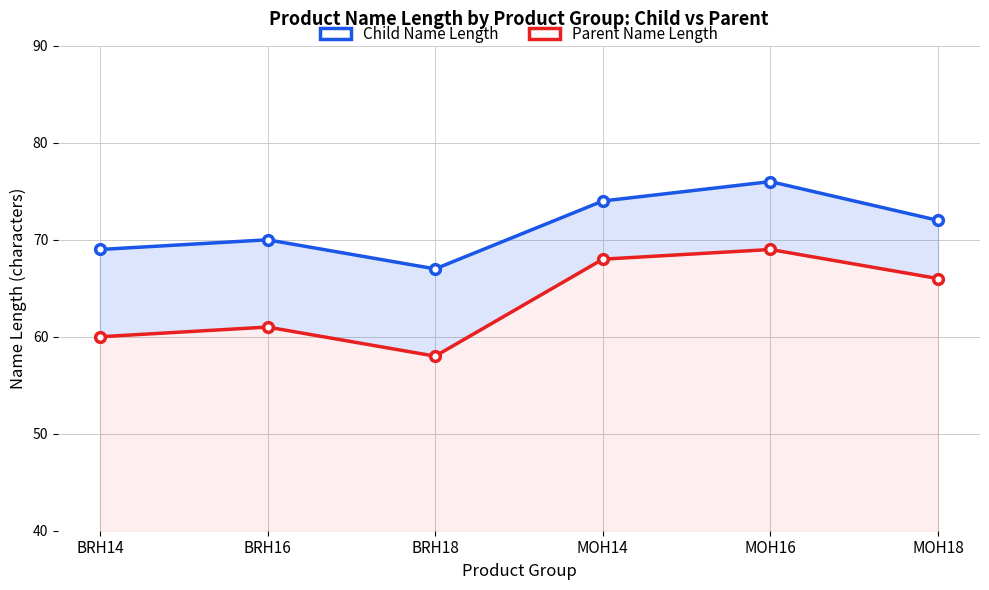

Which series changed the most between BRH14 and MOH18?

Parent Name Length